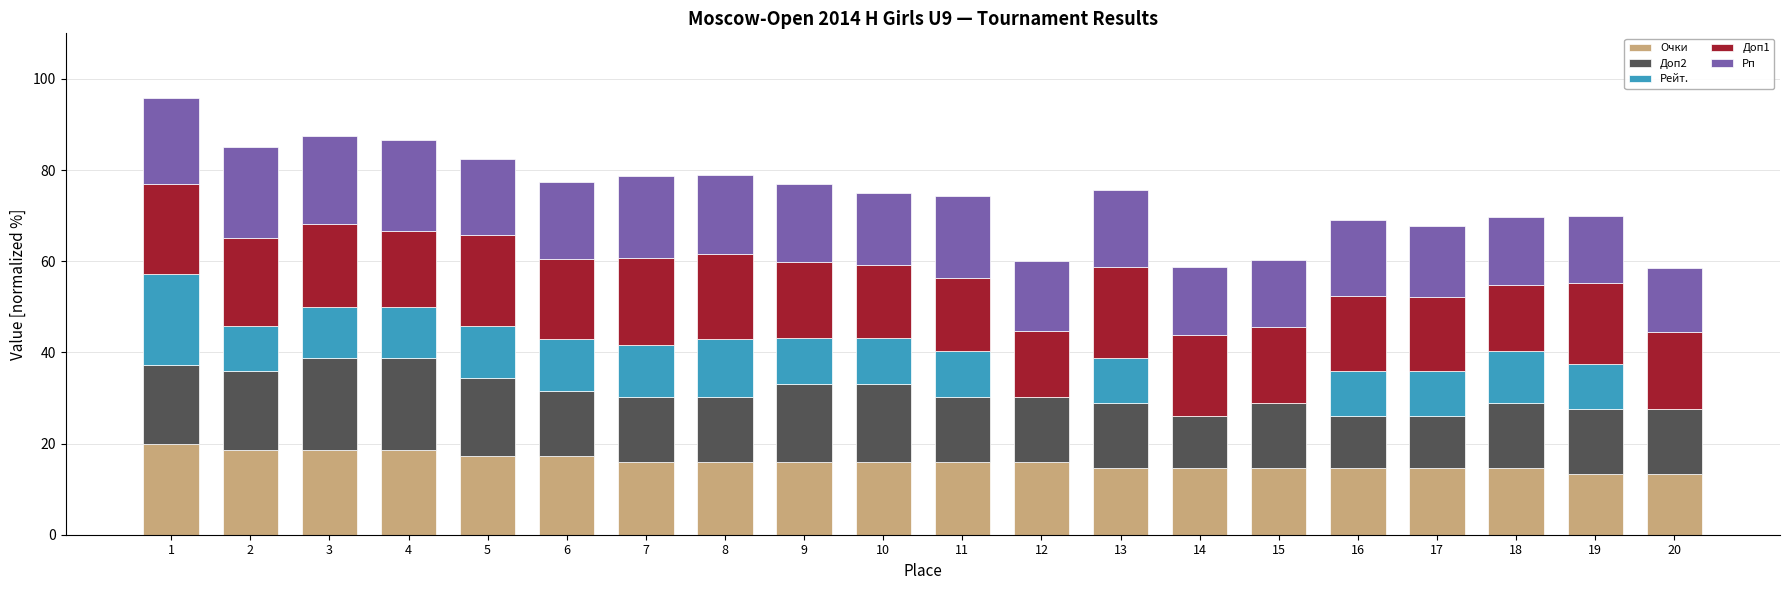

What is the total value across all series at 12?

60.0